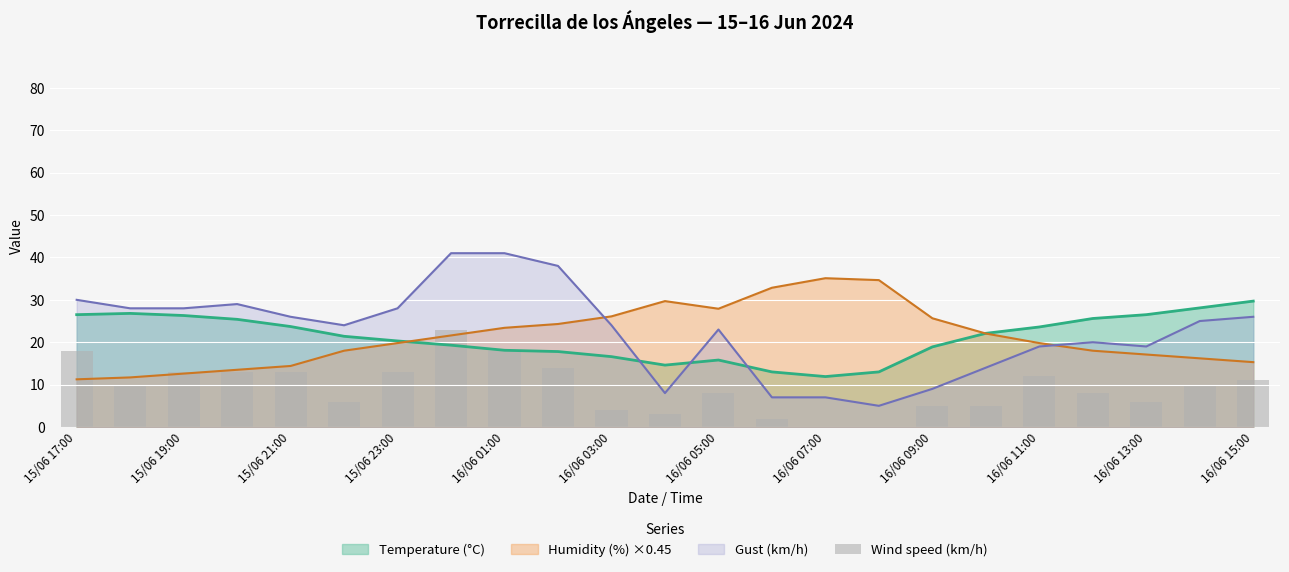

After their last crossing, which series has the higher values: Temperature (°C) or Gust (km/h)?

Temperature (°C)